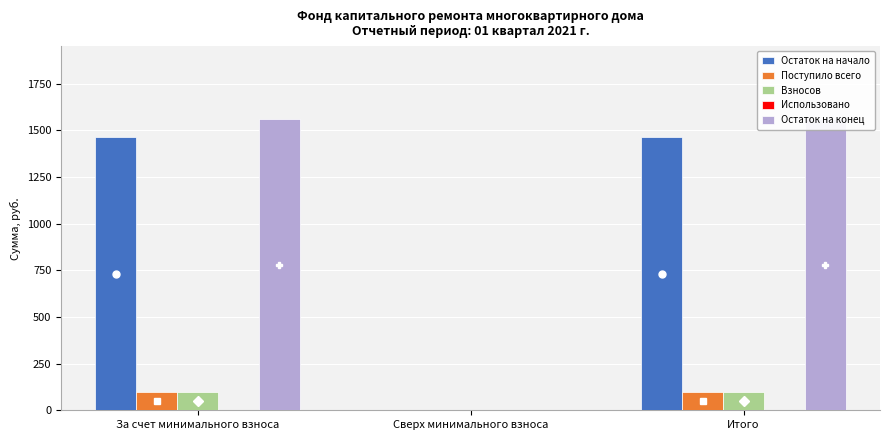

Reading left to right, what are all the values shown in this chart?

Остаток на начало: 1464.6	0.0	1464.6
Поступило всего: 95.9	0.0	95.9
Взносов: 95.9	0.0	95.9
Использовано: 0.0	0.0	0.0
Остаток на конец: 1560.5	0.0	1560.5